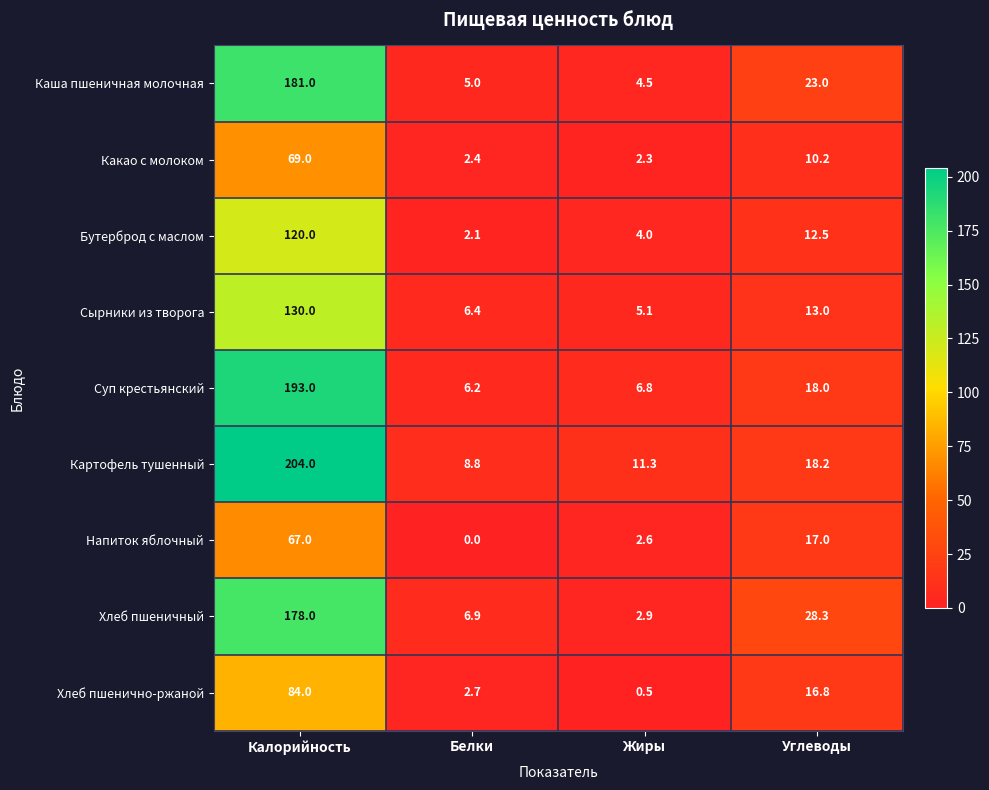

Which series changed the most between Белки and Углеводы?

Хлеб пшеничный